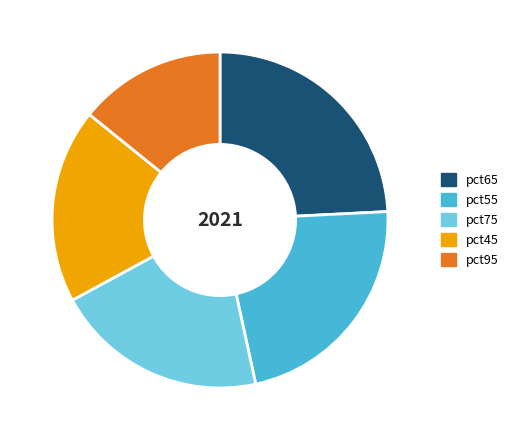

Is it true that pct65 is 24% of the pie?

True